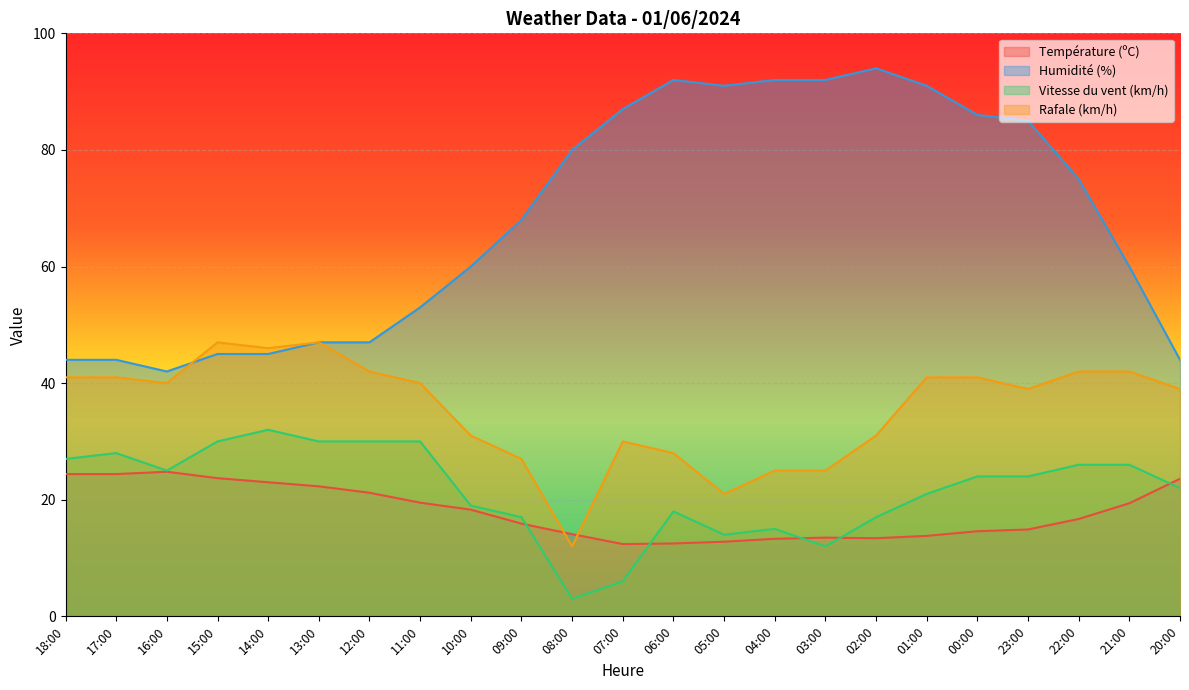

Count the number of categories in the chart.

23